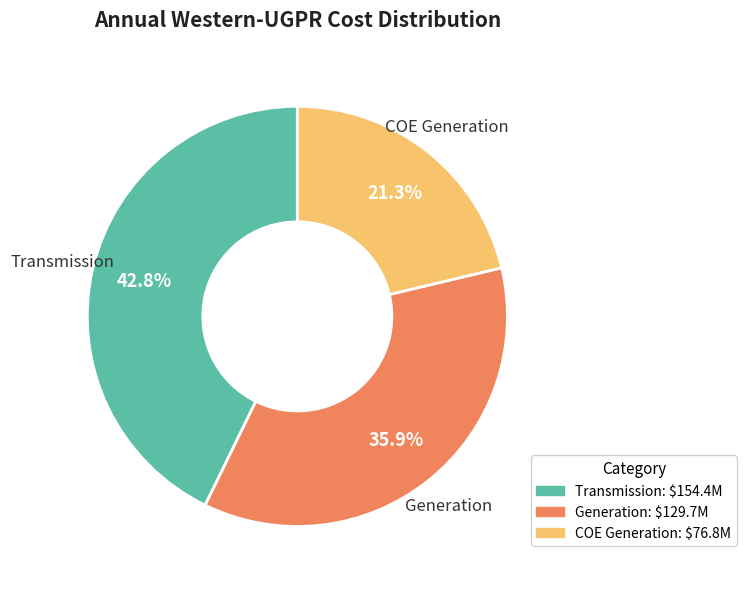

Which has a higher value, Generation or COE Generation?

Generation